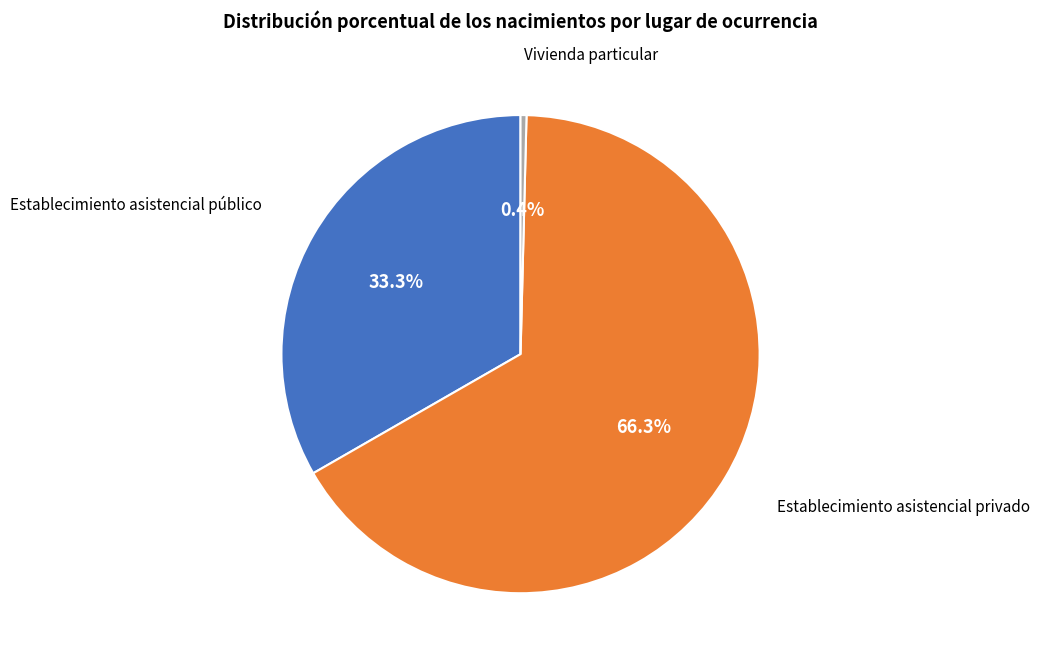

Count the number of slices in the pie.

3